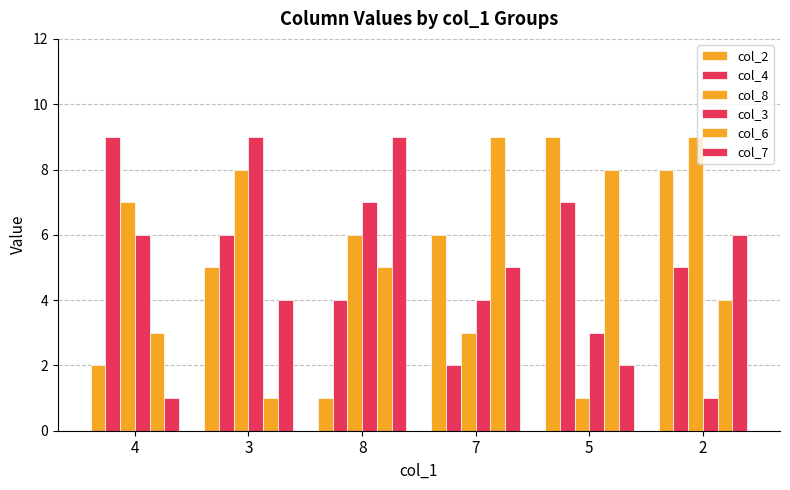

Is it true that col_8 equals 3 at 8?

False